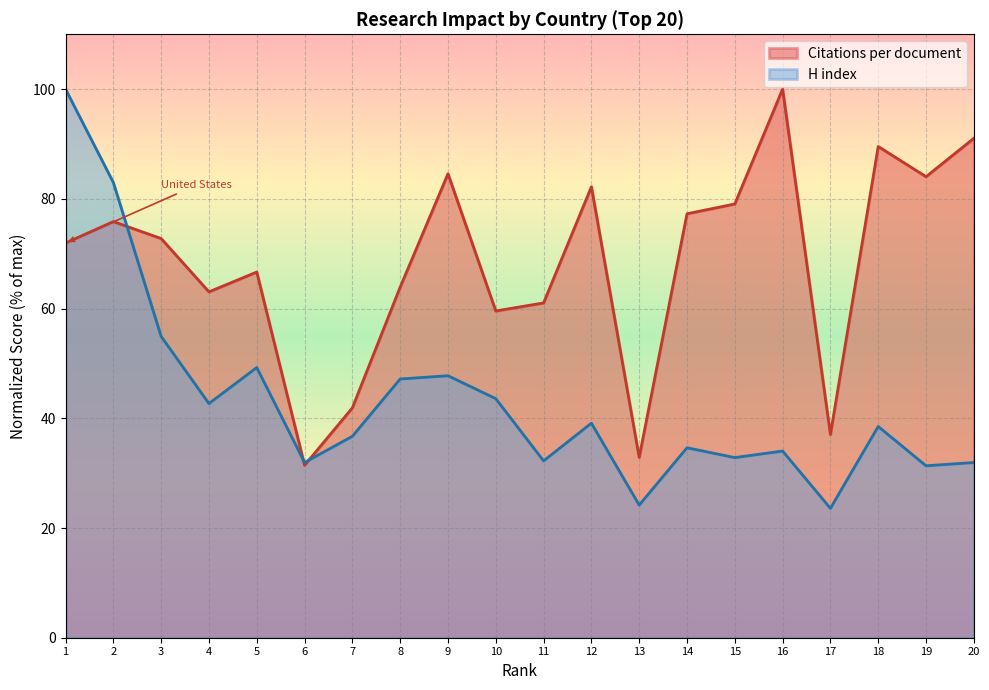

What is the sum of the Citations per document values at 11 and 19?

145.1